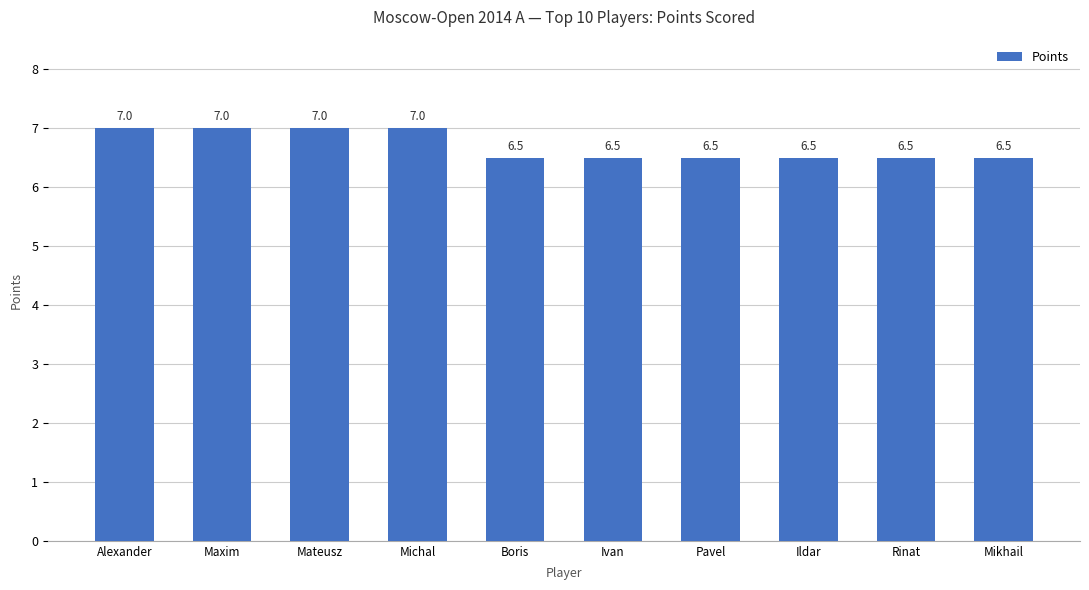

What is the label of the 10th bar from the right?

Alexander